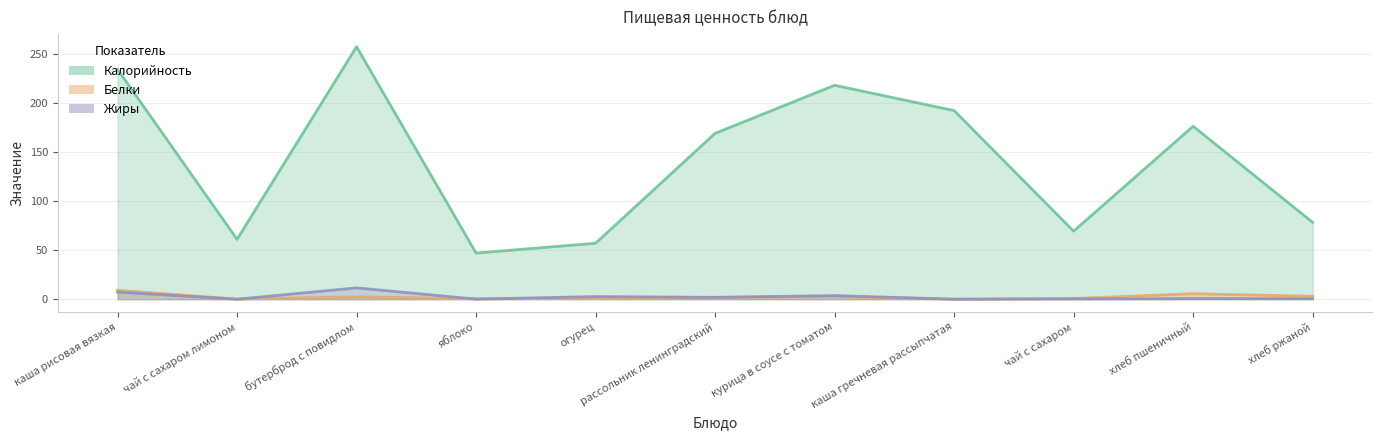

True or false: Калорийность and Жиры intersect in this chart.

False